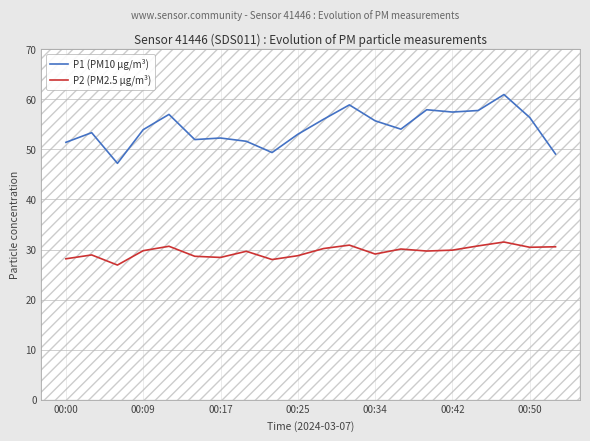

List the series in order of their peak value, lowest first.

P2 (PM2.5 µg/m³), P1 (PM10 µg/m³)